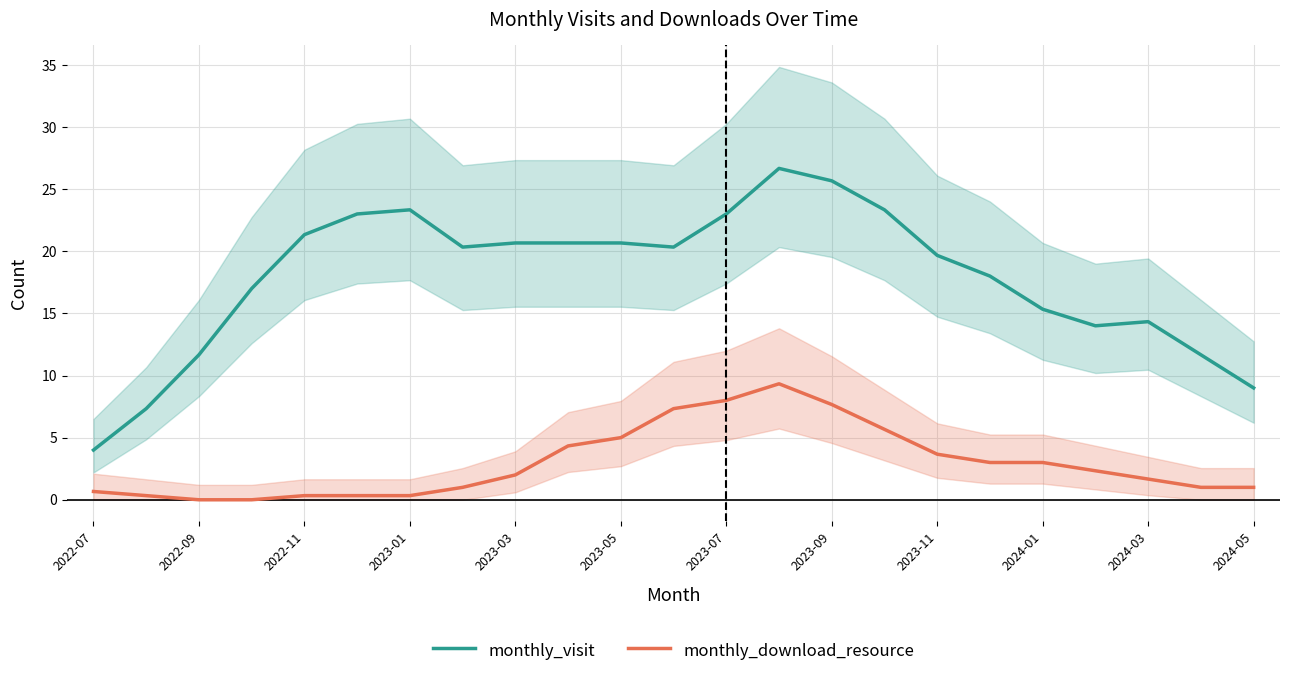

What is the greatest value displayed?

26.7